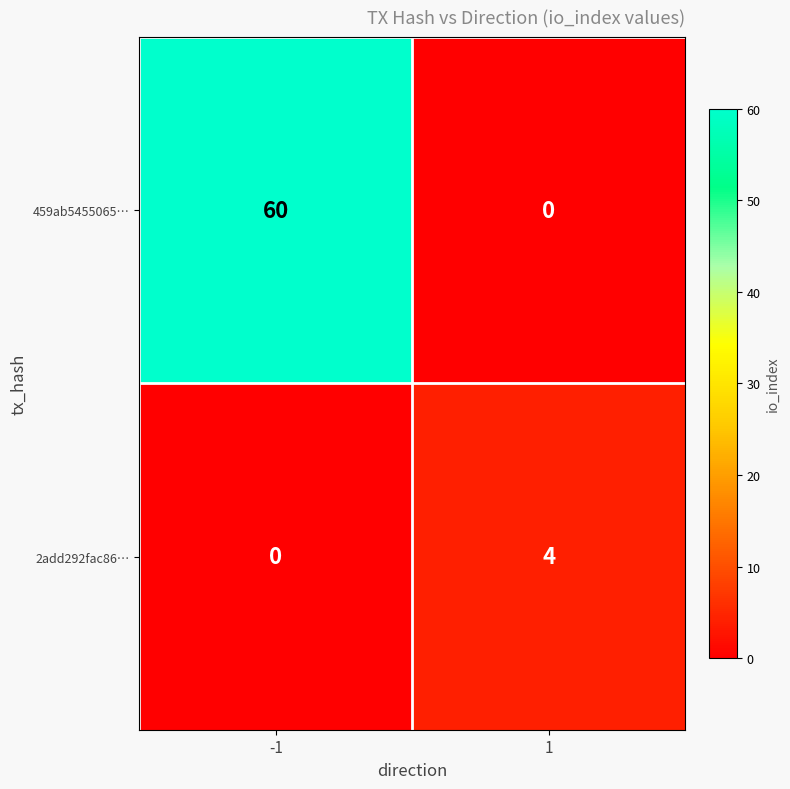

What is the difference between the highest and lowest values at 1?

4